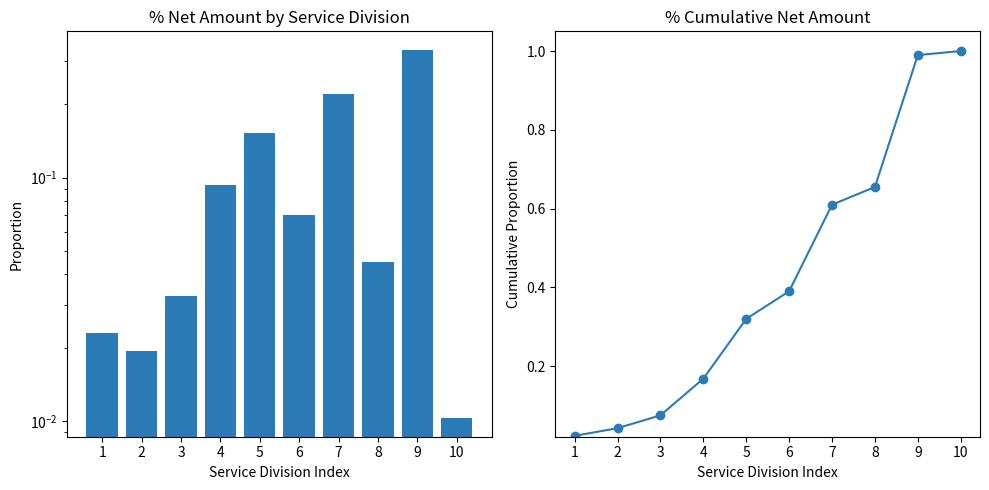

What is the spread (max minus min) of values at 9?

0.7